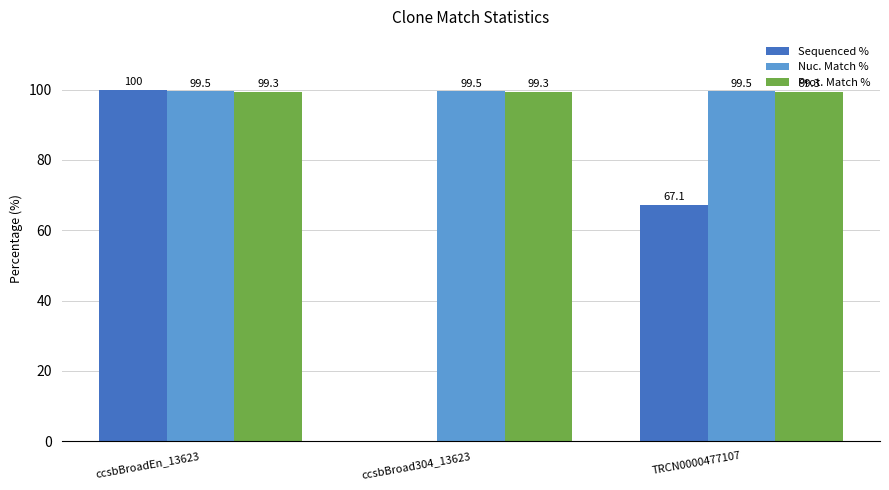

Which series changed the most between ccsbBroadEn_13623 and TRCN0000477107?

Sequenced %